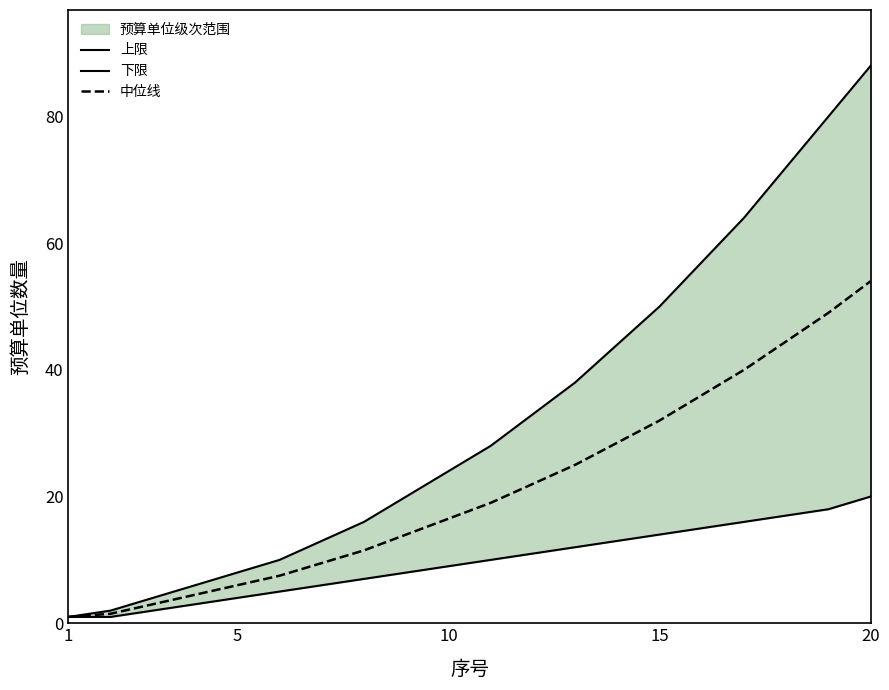

The 中位线 series shows 6.0 at 5. True or false?

True